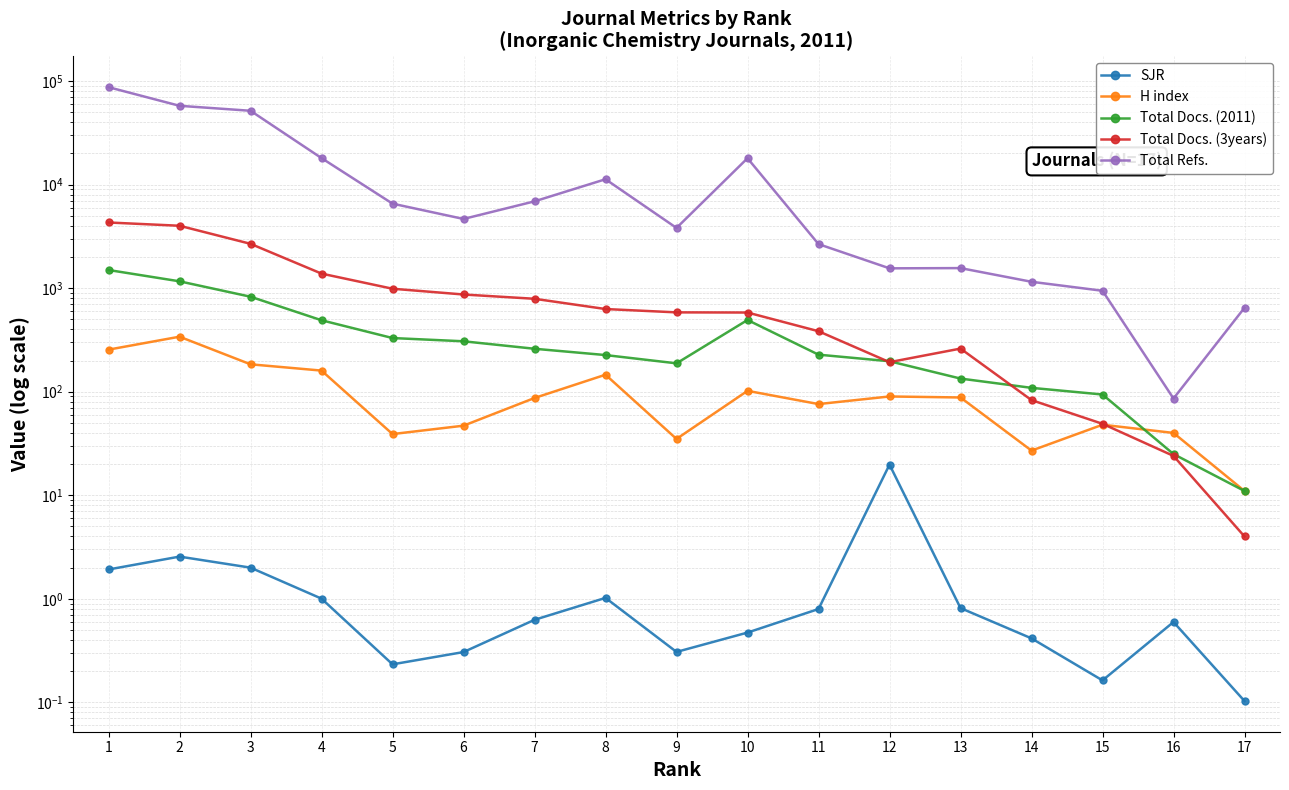

Reading left to right, extract all data points from this chart.

SJR: 1=1.9	2=2.6	3=2.0	4=1.0	5=0.2	6=0.3	7=0.6	8=1.0	9=0.3	10=0.5	11=0.8	12=19.8	13=0.8	14=0.4	15=0.2	16=0.6	17=0.1
H index: 1=255.0	2=340.0	3=184.0	4=160.0	5=39.0	6=47.0	7=87.0	8=146.0	9=35.0	10=102.0	11=76.0	12=90.0	13=88.0	14=27.0	15=48.0	16=40.0	17=11.0
Total Docs. (2011): 1=1498.0	2=1165.0	3=827.0	4=490.0	5=330.0	6=307.0	7=260.0	8=226.0	9=188.0	10=493.0	11=228.0	12=197.0	13=134.0	14=109.0	15=94.0	16=25.0	17=11.0
Total Docs. (3years): 1=4310.0	2=4008.0	3=2682.0	4=1383.0	5=988.0	6=869.0	7=790.0	8=629.0	9=584.0	10=582.0	11=384.0	12=193.0	13=261.0	14=83.0	15=49.0	16=24.0	17=4.0
Total Refs.: 1=87335.0	2=57742.0	3=51682.0	4=18046.0	5=6553.0	6=4663.0	7=6898.0	8=11276.0	9=3819.0	10=17989.0	11=2665.0	12=1555.0	13=1563.0	14=1153.0	15=944.0	16=86.0	17=647.0